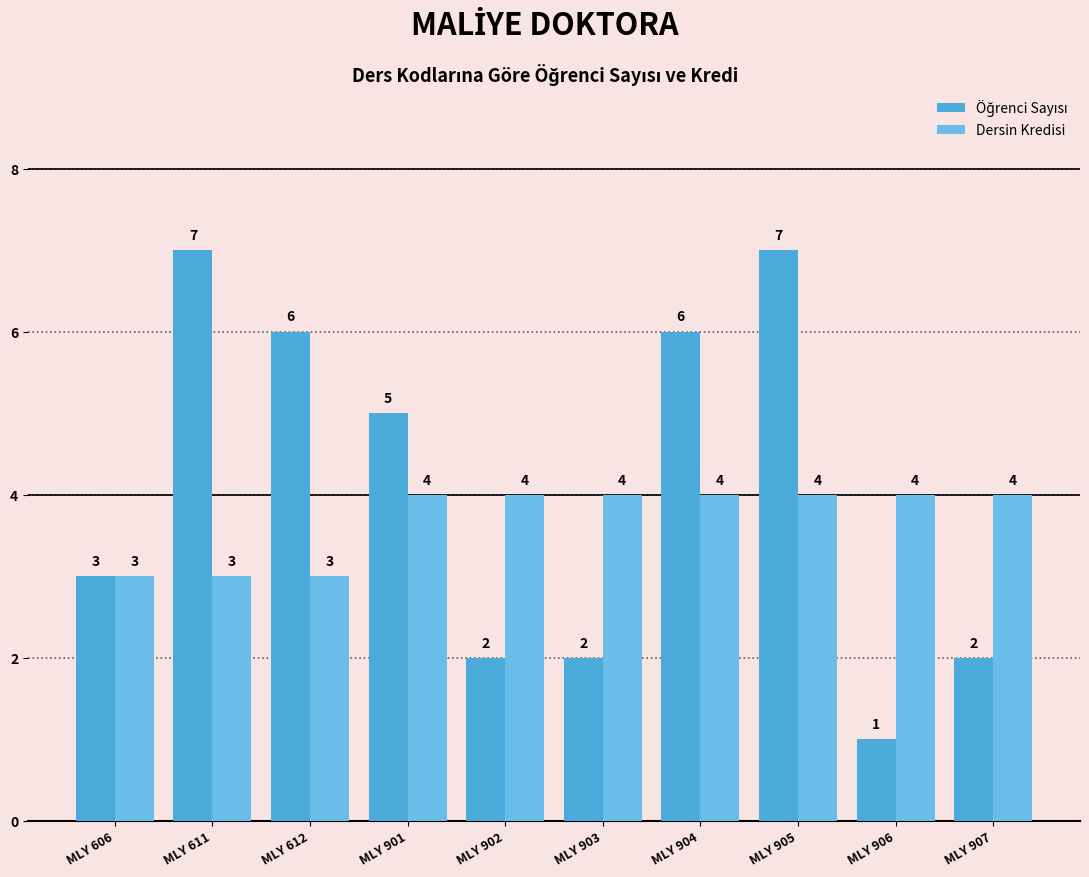

Rank the categories by Öğrenci Sayısı value from highest to lowest.

MLY 611, MLY 905, MLY 612, MLY 904, MLY 901, MLY 606, MLY 902, MLY 903, MLY 907, MLY 906